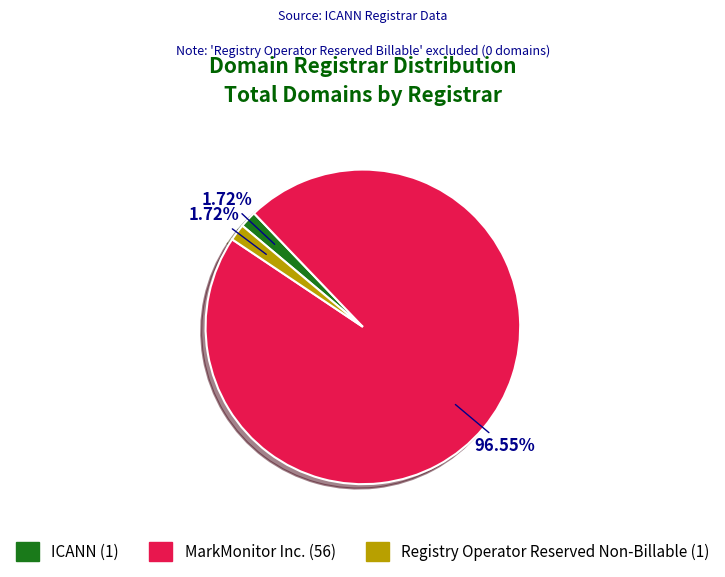

Count the number of slices in the pie.

3